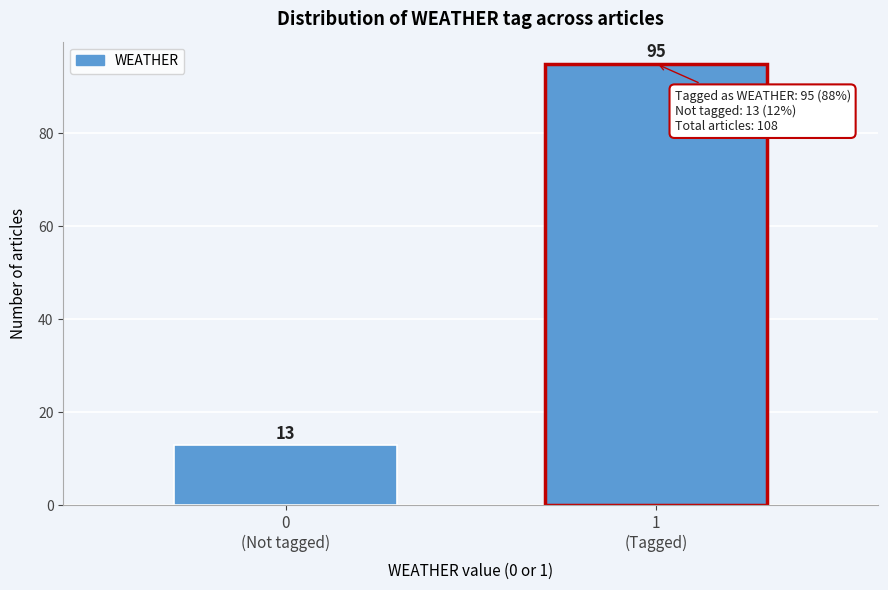

Reading left to right, extract all data points from this chart.

13	95